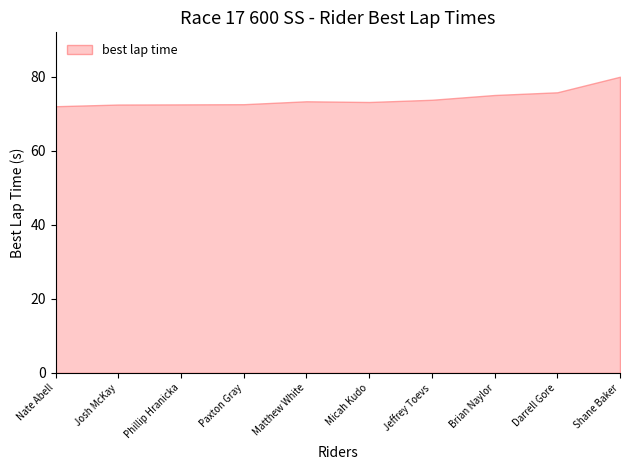

The chart shows a value of 72.6 at Paxton Gray. True or false?

True